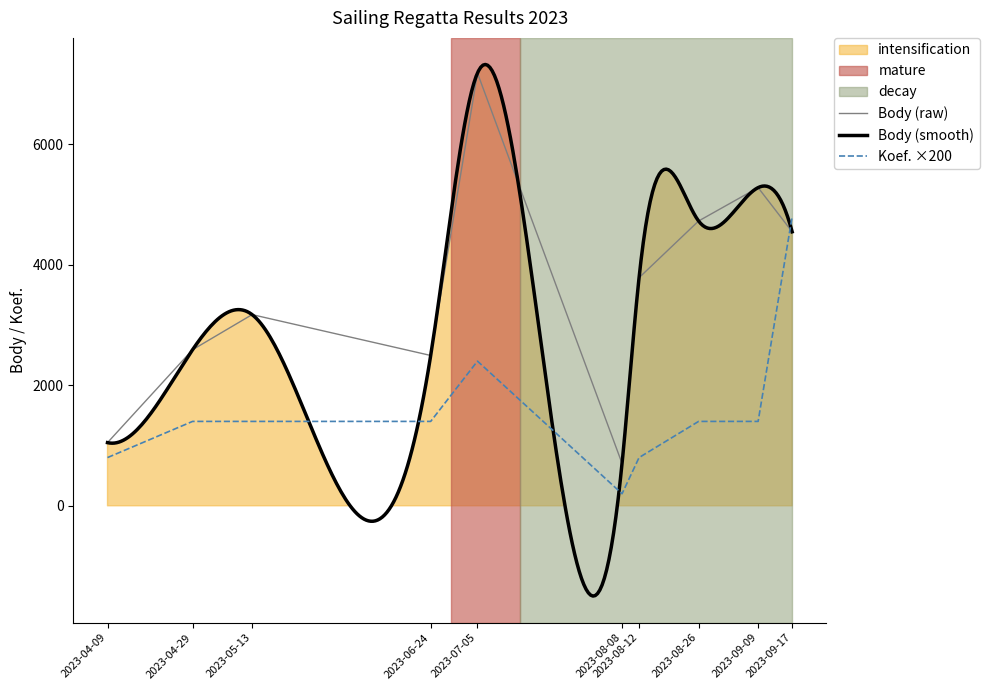

What is the label of the 1st point from the right?

2023-09-17